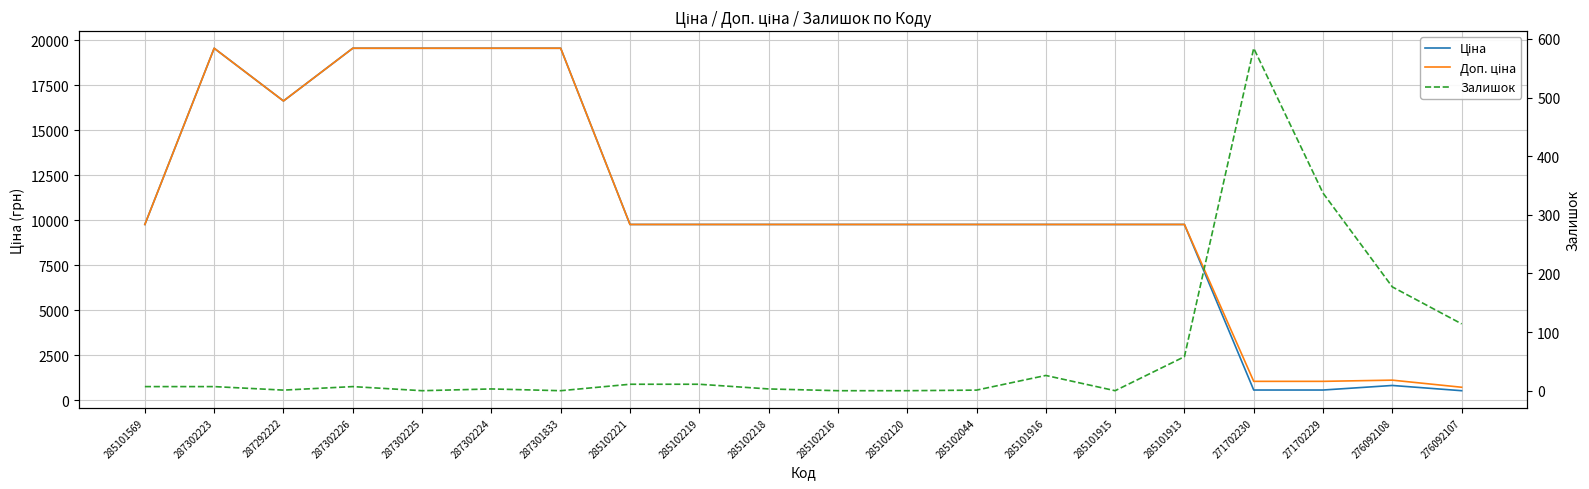

Is this an area chart (filled region under the line)?

No